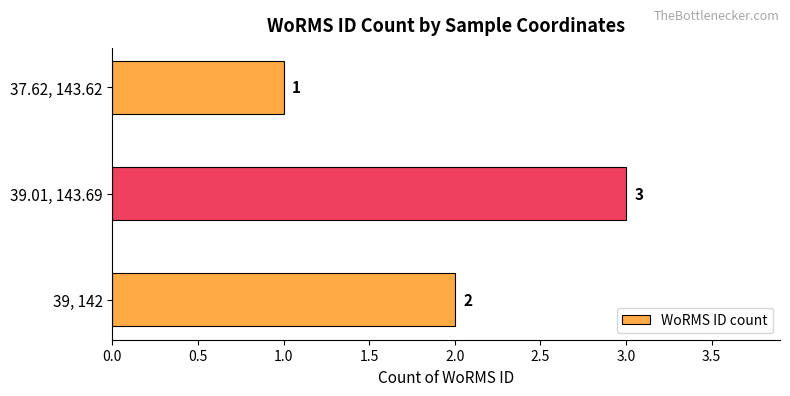

Reading bottom to top, list all the values displayed in this chart.

2	3	1